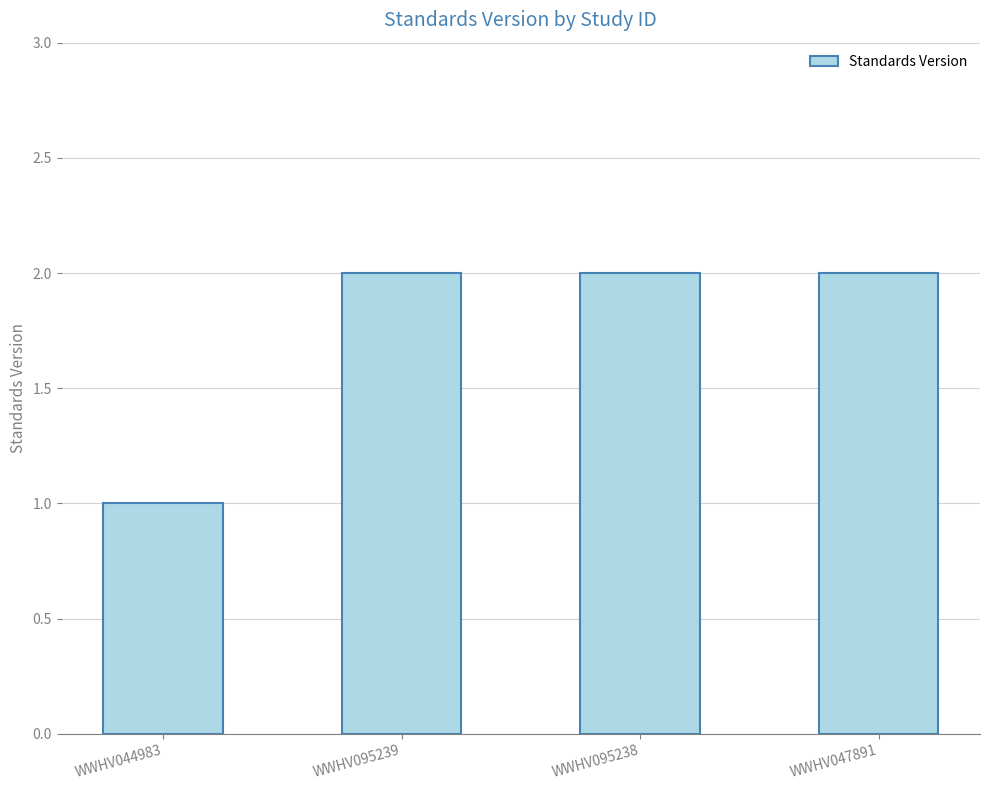

Which has a higher value, WWHV044983 or WWHV047891?

WWHV047891